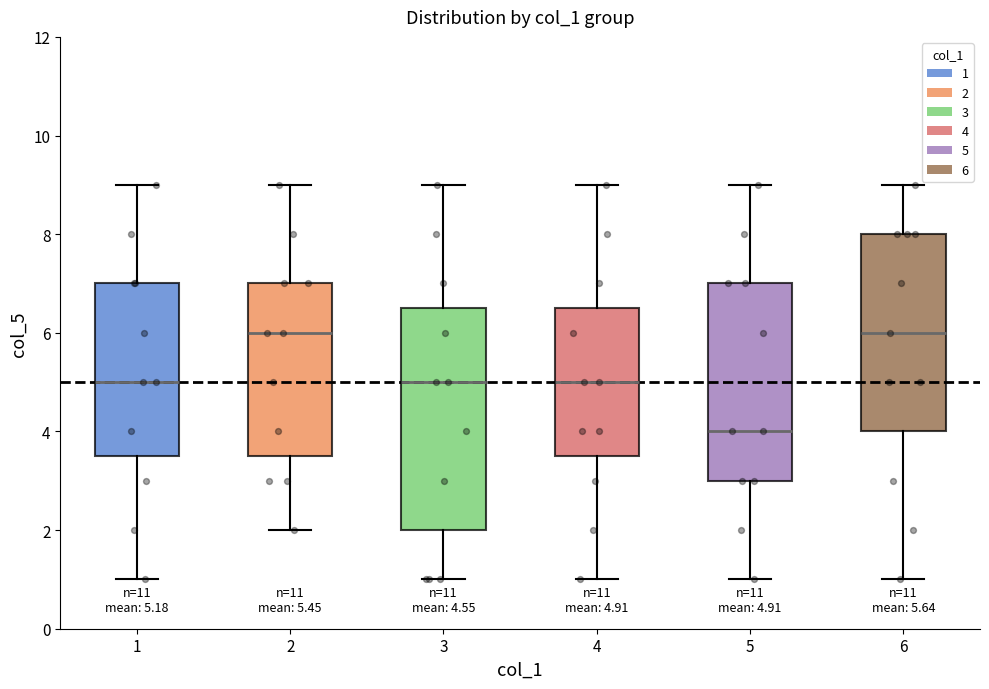

Which box is the tallest, from its lower edge to its upper edge?

3